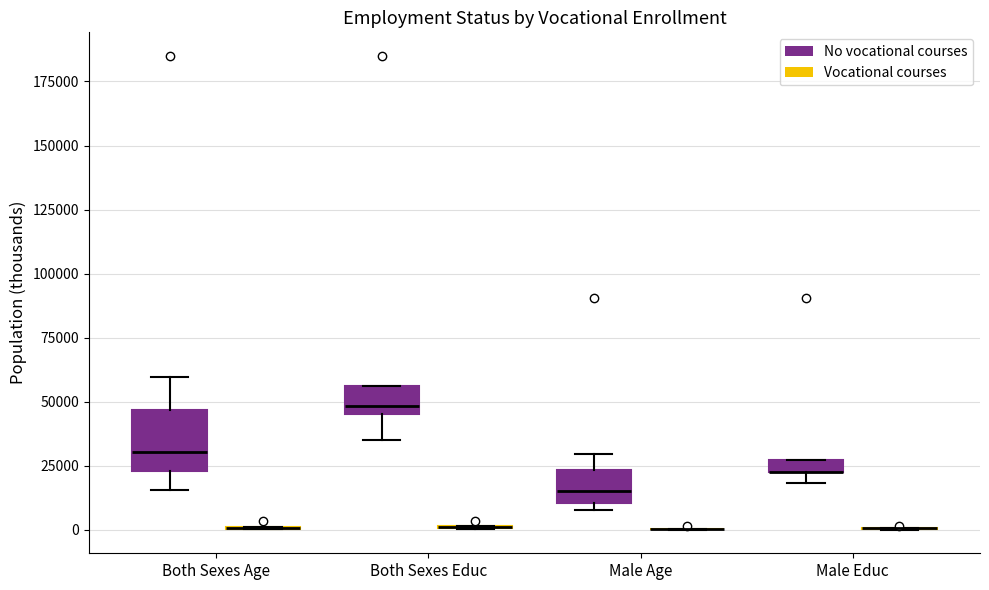

Which box is the tallest, from its lower edge to its upper edge?

Both Sexes Age (No vocational courses)